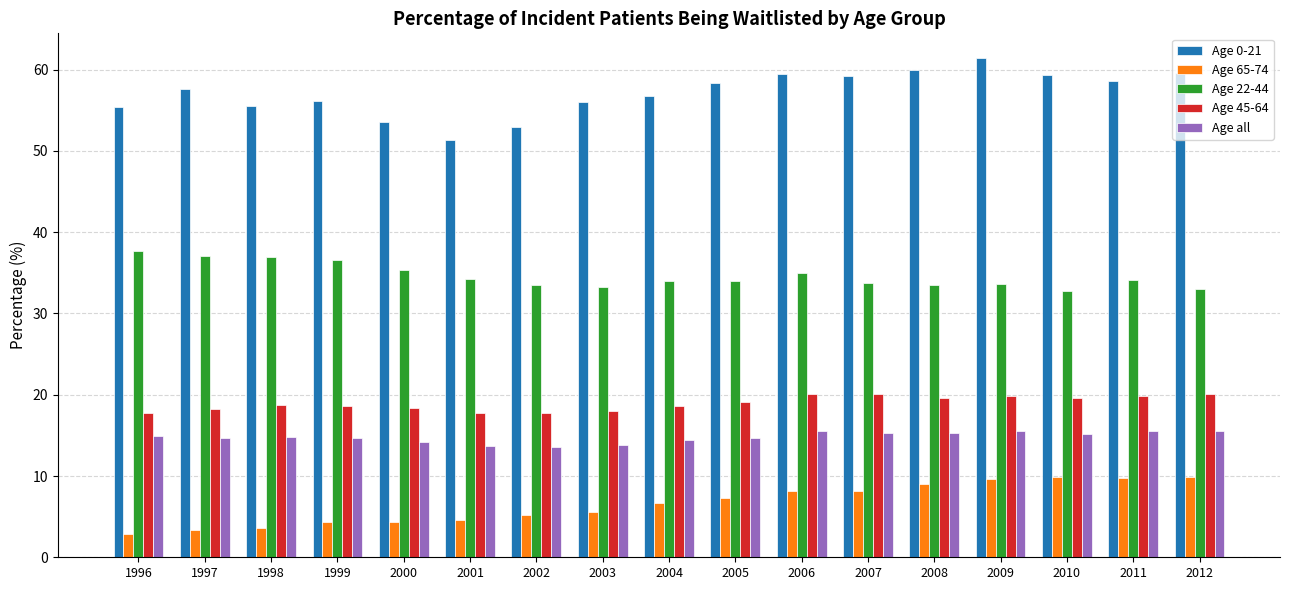

What is the minimum value for Age 0-21?

51.4